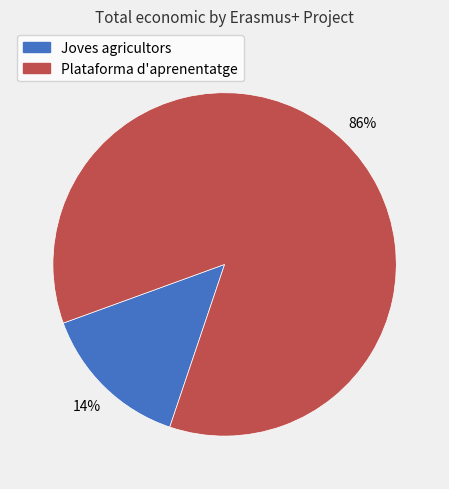

To the nearest percent, what is the average slice percentage?

50%